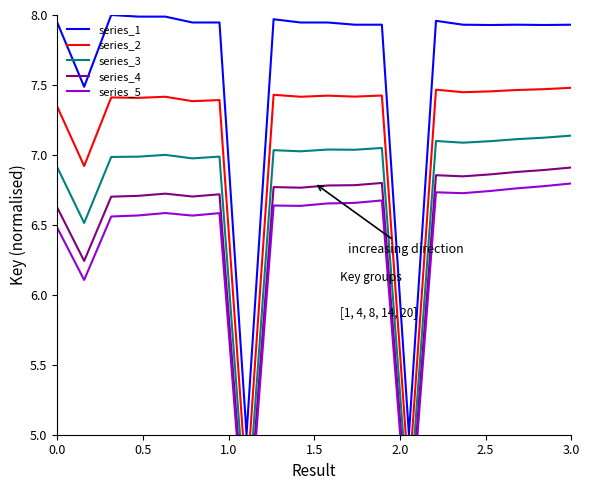

What is the lowest value of the series_1 series?

5.0